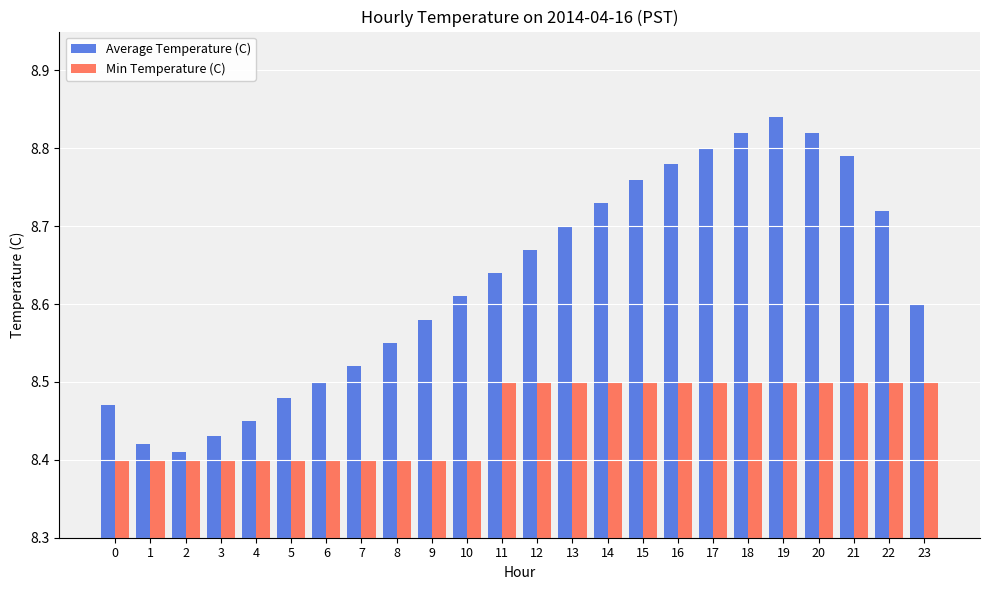

How many groups of bars are there?

24